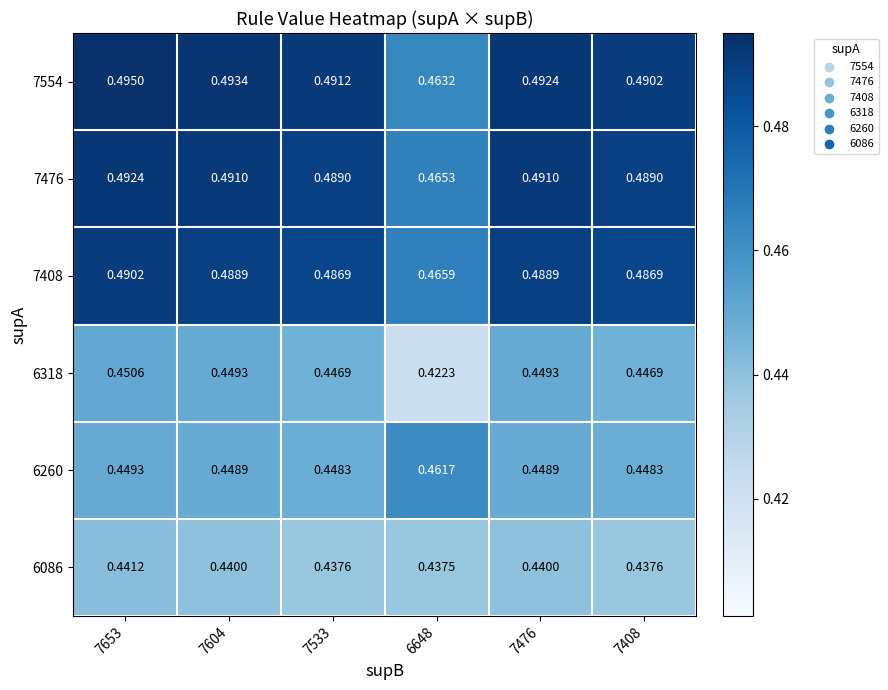

Which series changed the most between 7533 and 7408?

7554